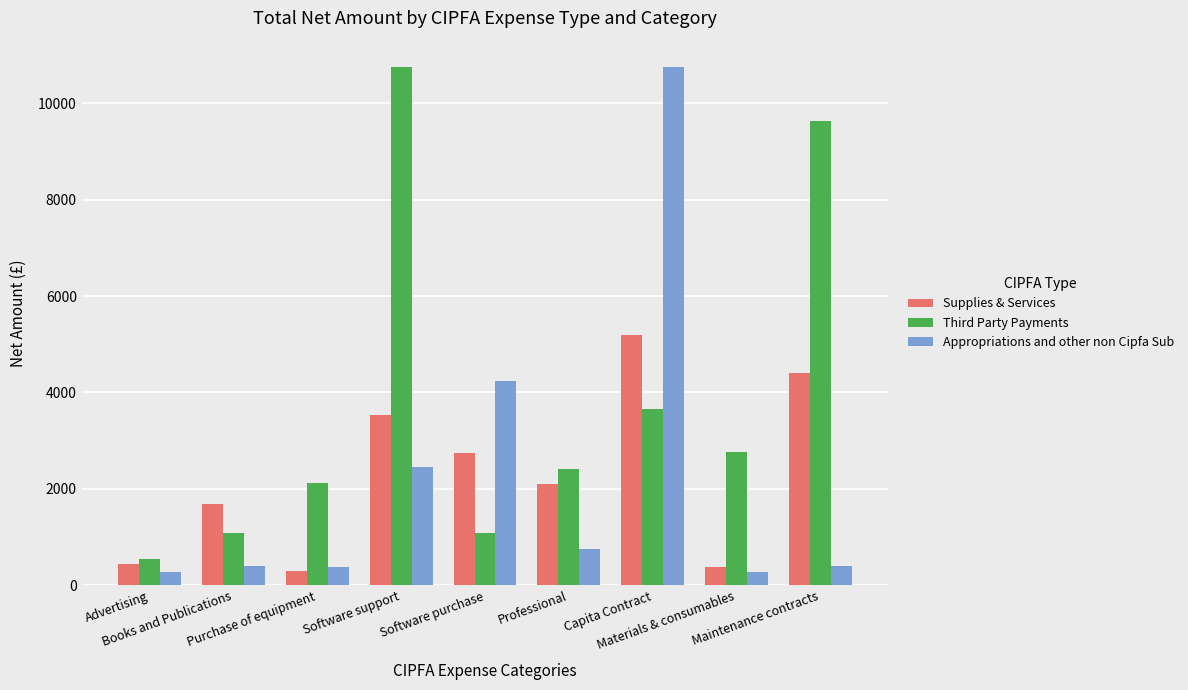

Read the Appropriations and other non Cipfa Sub value at Software purchase.

4244.0